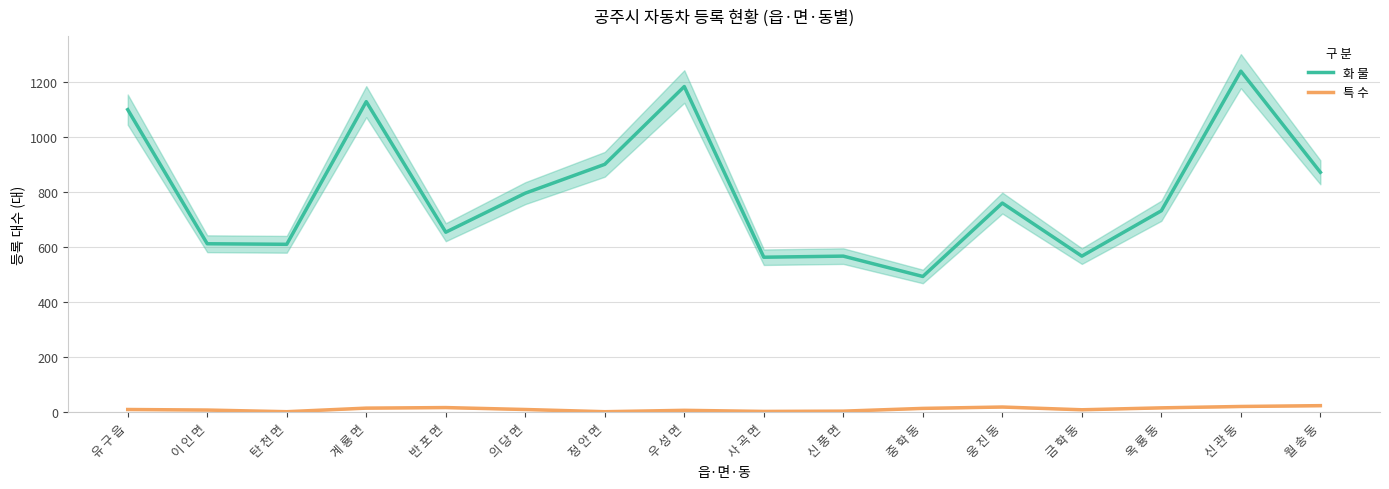

Which label corresponds to the largest value in the chart?

신 관 동